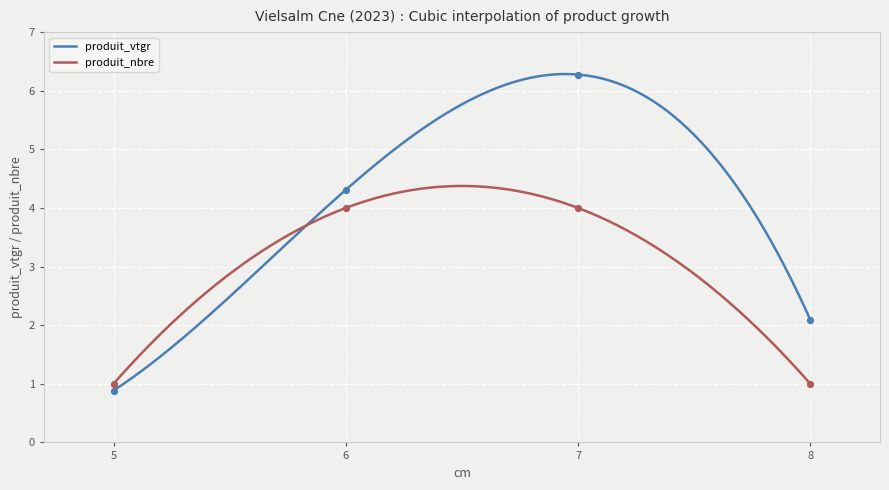

At which category is the sum across all series the highest?

7